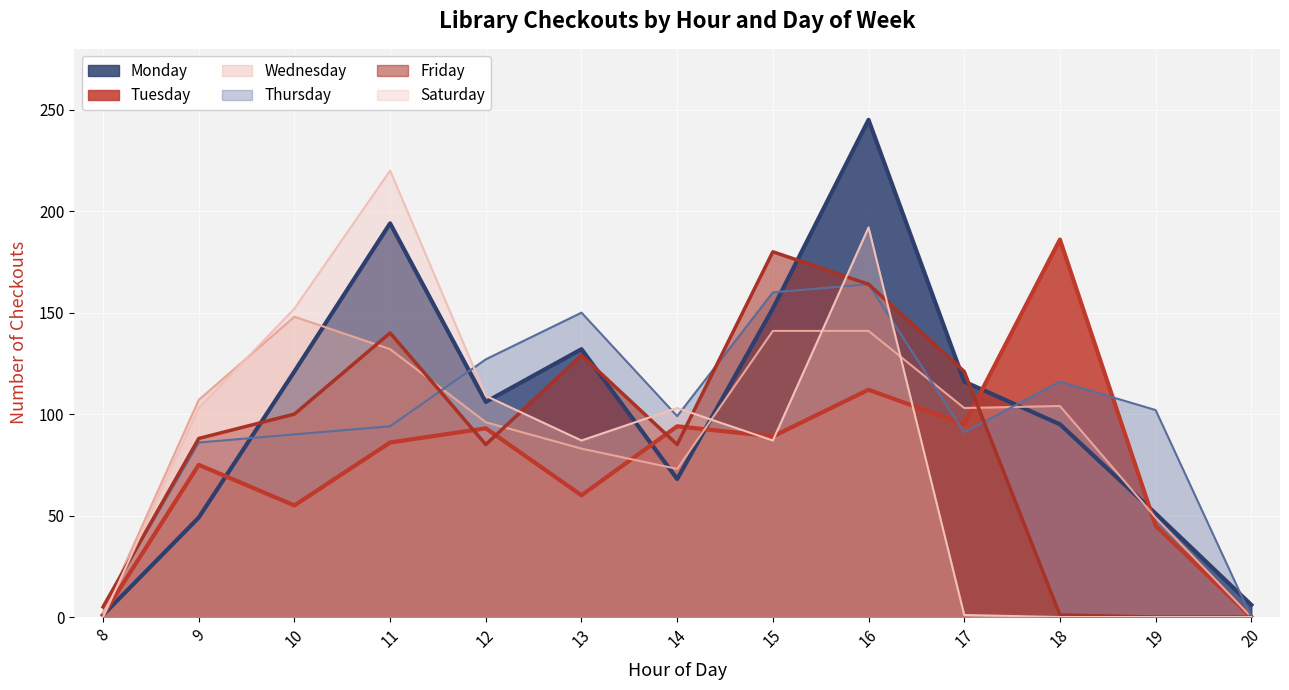

Which series has the widest spread of values?

Monday